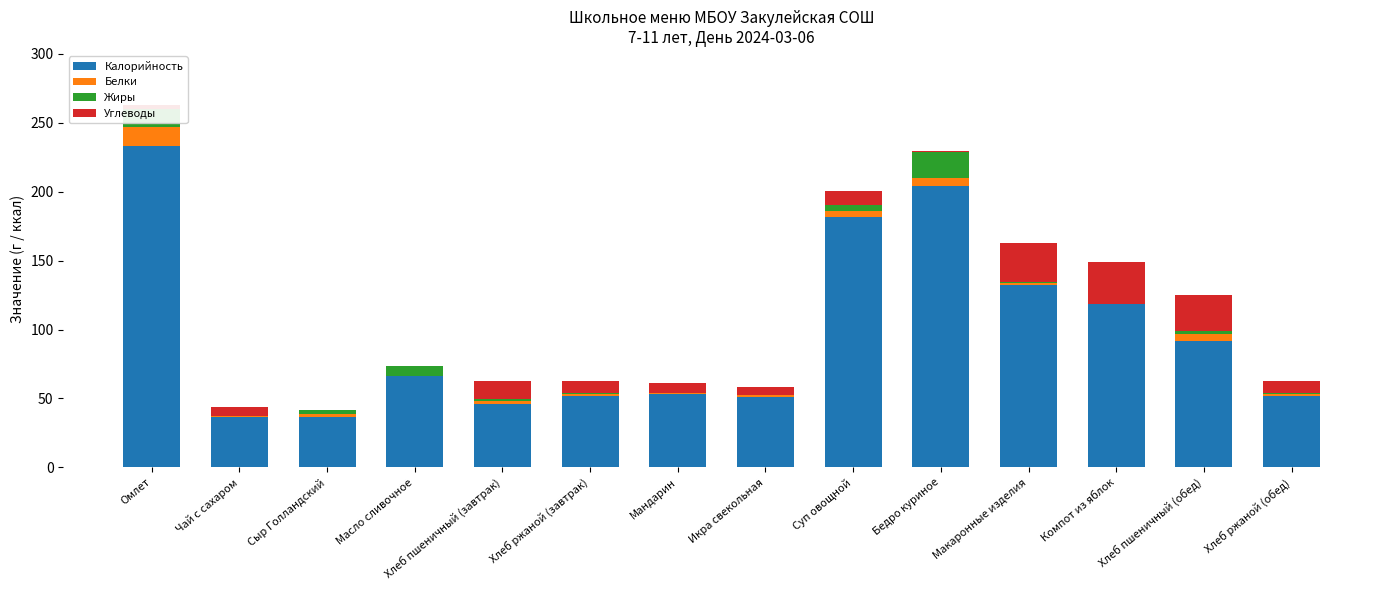

What is the sum of all Калорийность values?

1353.7